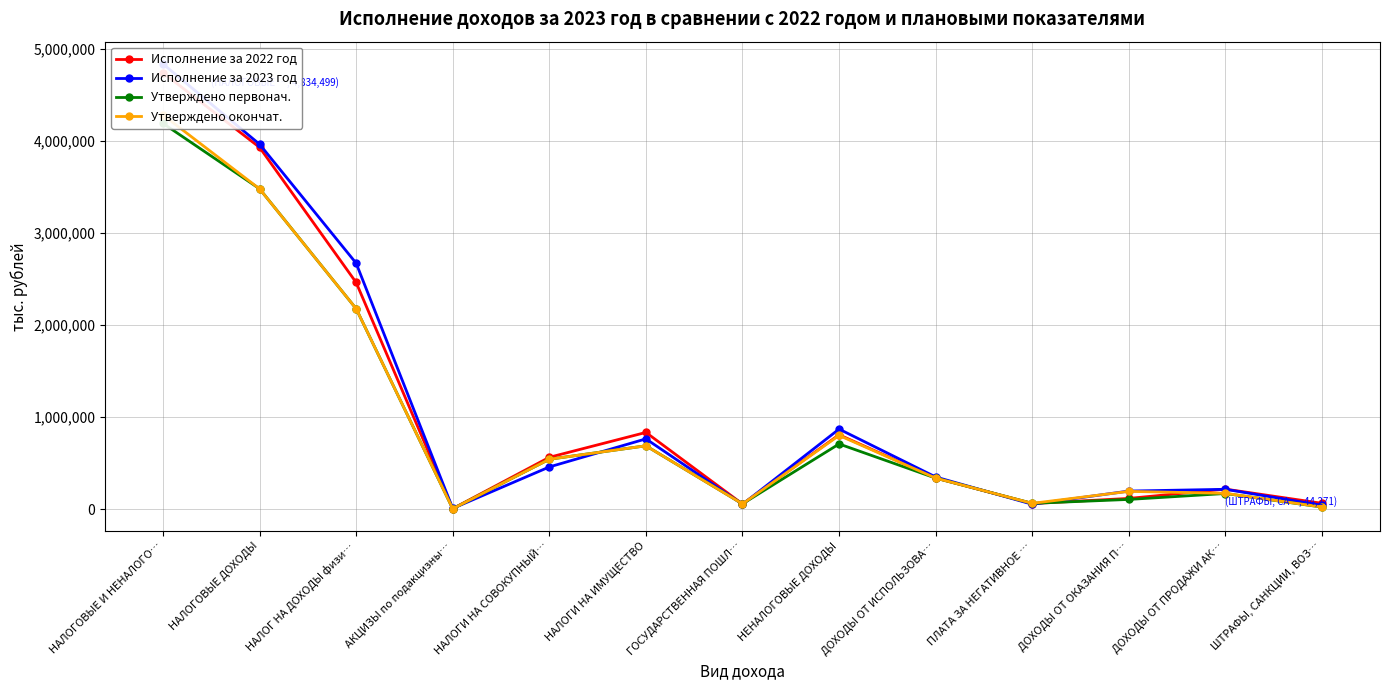

How many values in the Утверждено окончат. series are below 339422?

6